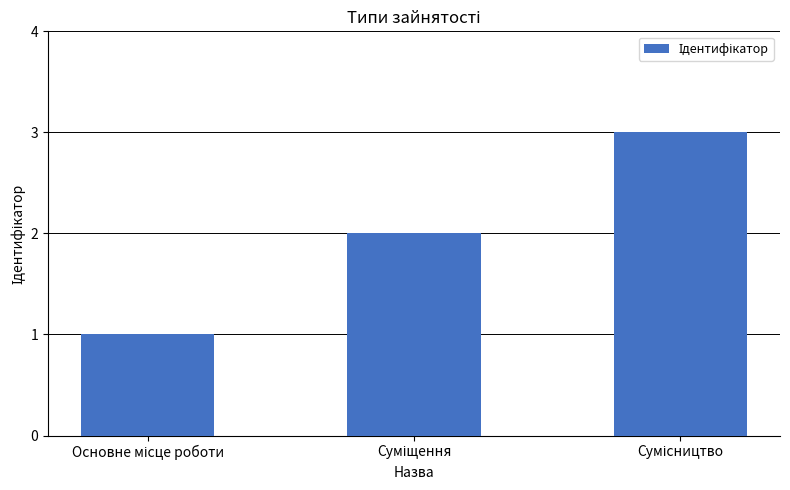

What is the greatest value displayed?

3